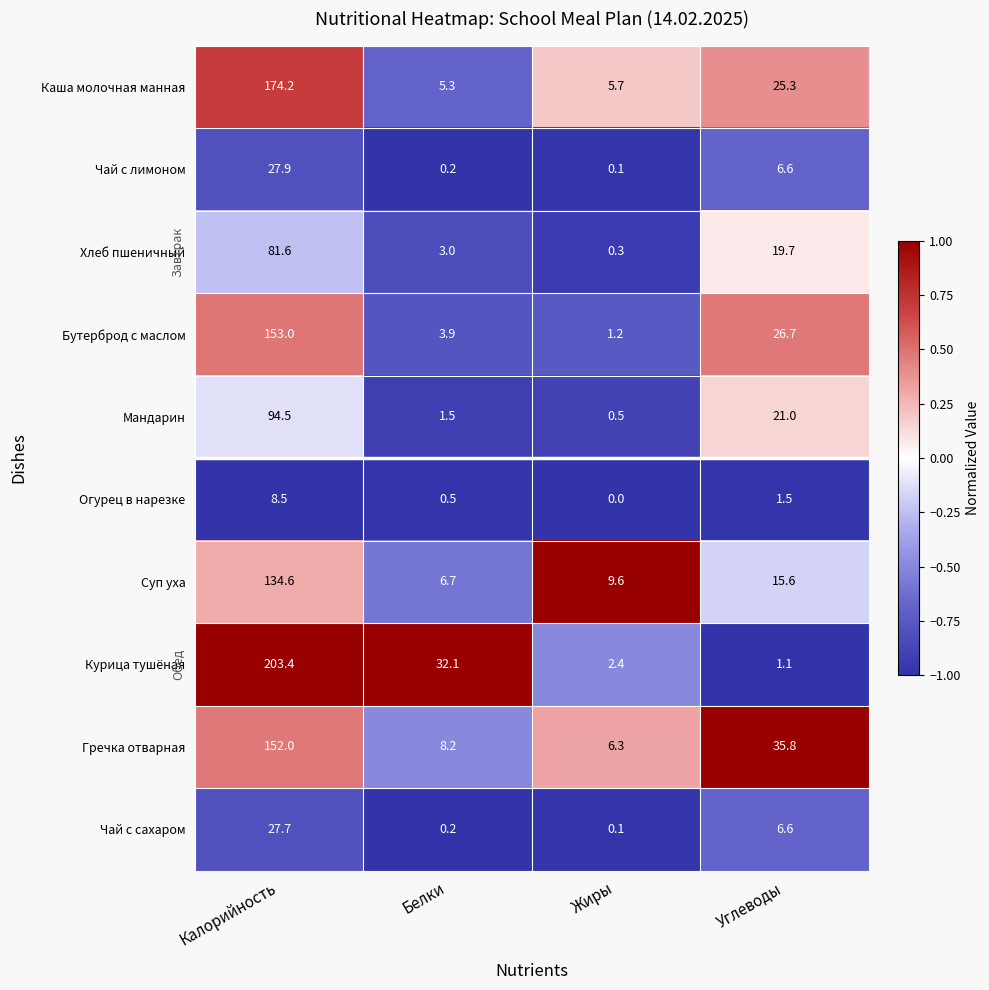

What is the minimum value shown in the chart?

0.0